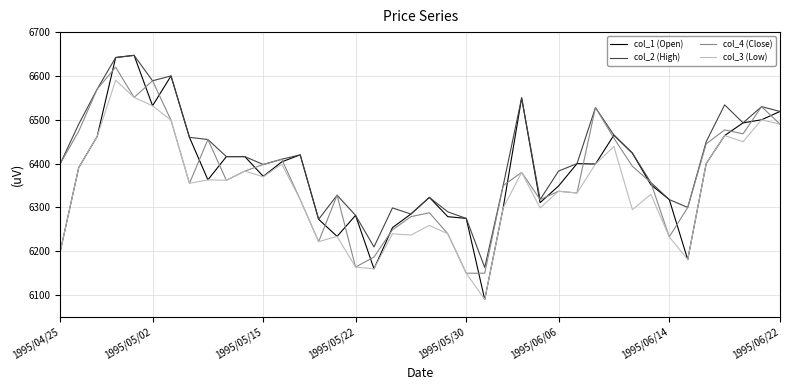

Which series has the largest range (max minus min)?

col_1 (Open)